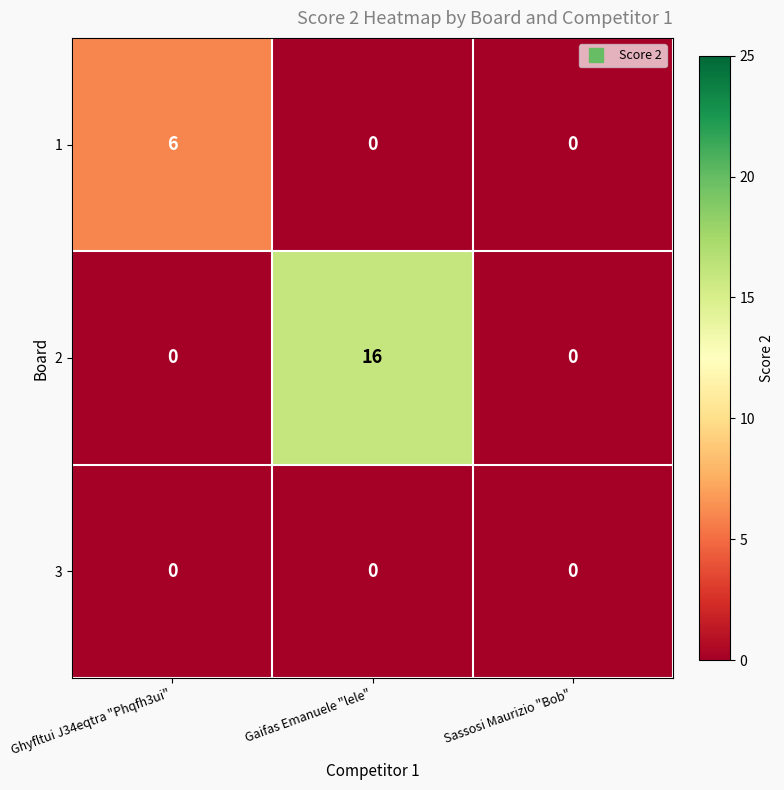

The value of 1 at Gaifas Emanuele "lele" is 3. True or false?

False